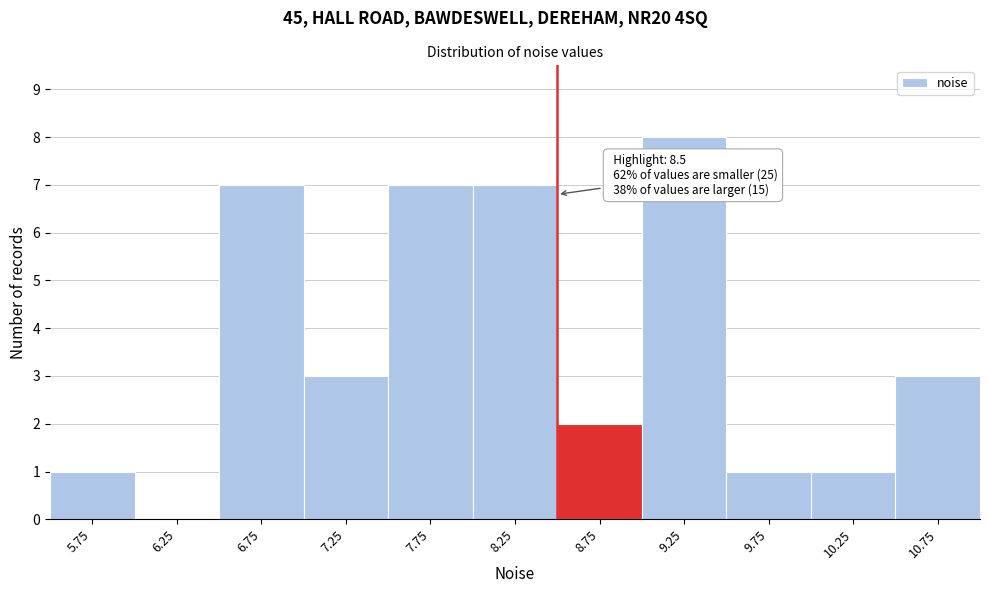

Which range on the x-axis has the tallest bar?

9.0 to 9.5